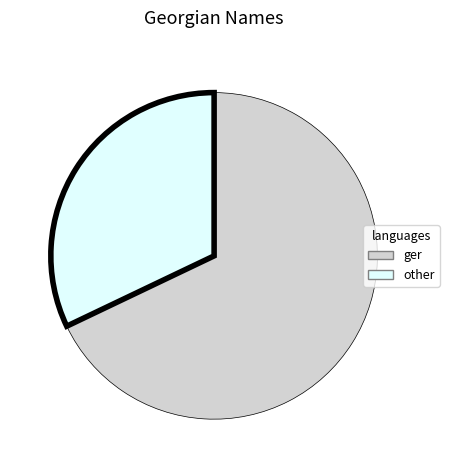

Combined, do ger and other account for over 50%?

Yes